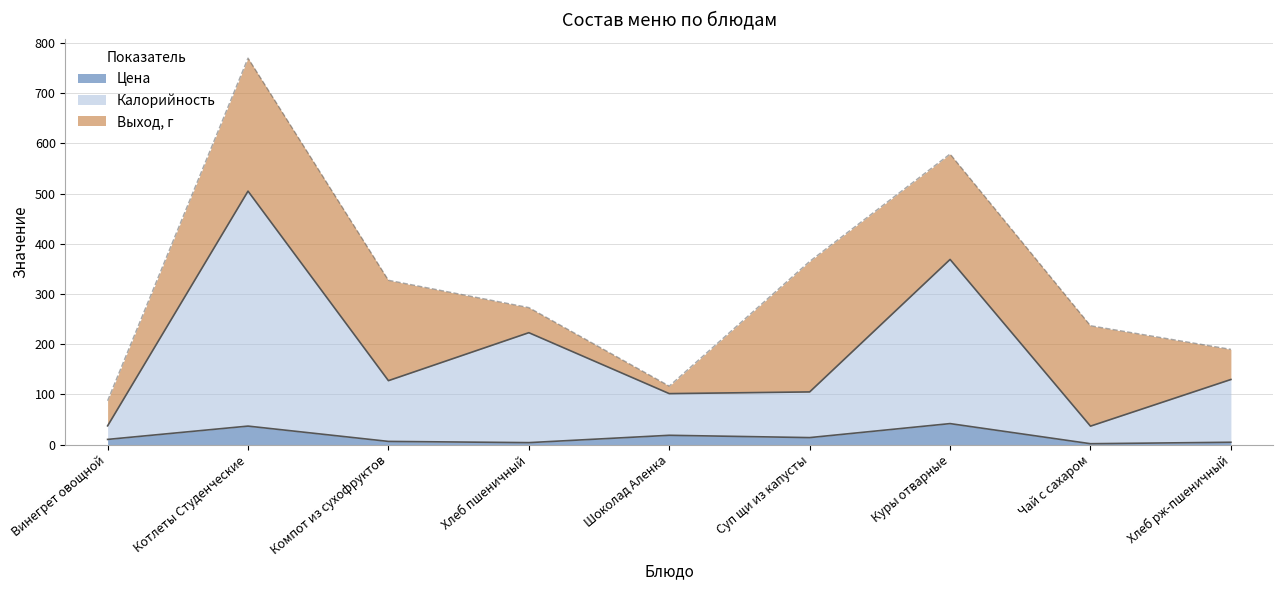

What is the difference between the maximum and second lowest values in the Цена series?

37.9